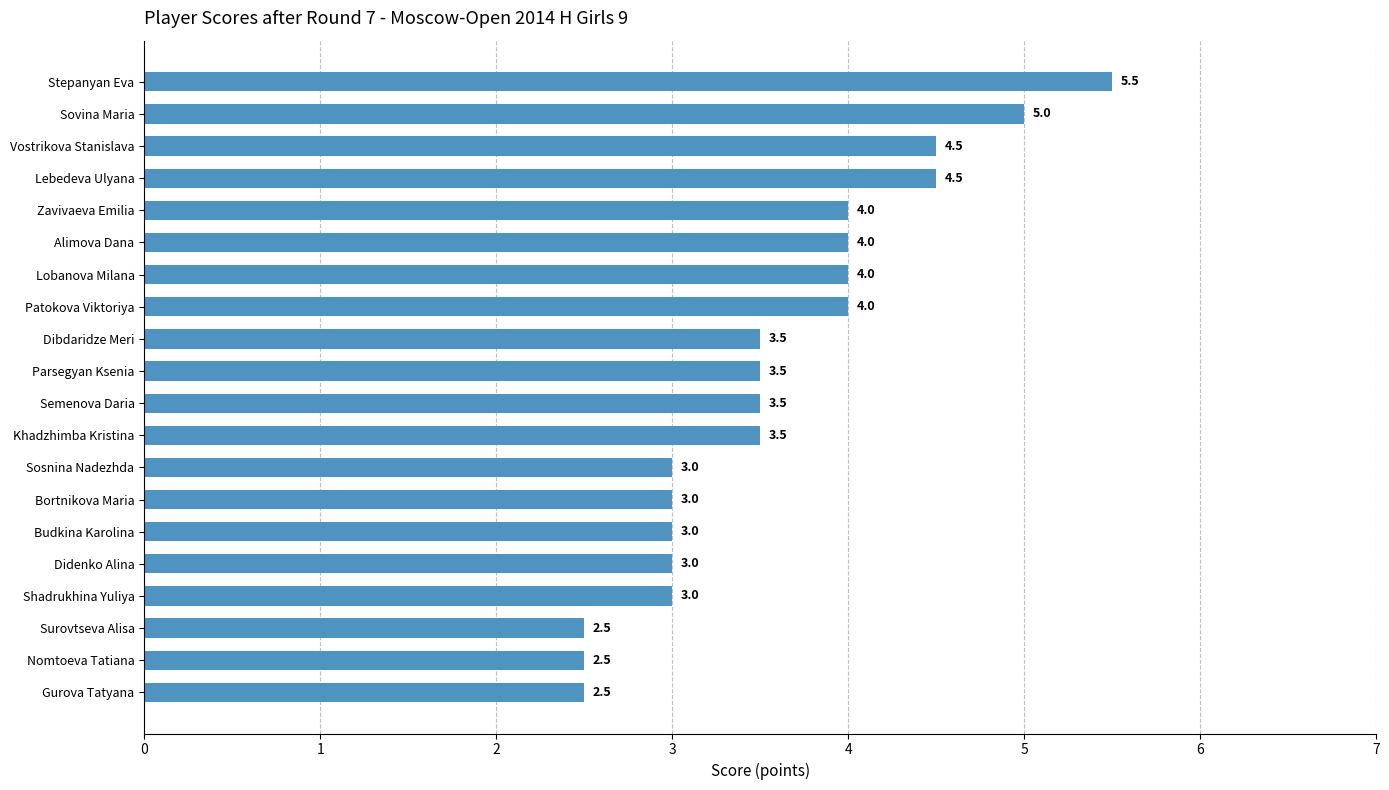

What is the smallest value displayed?

2.5